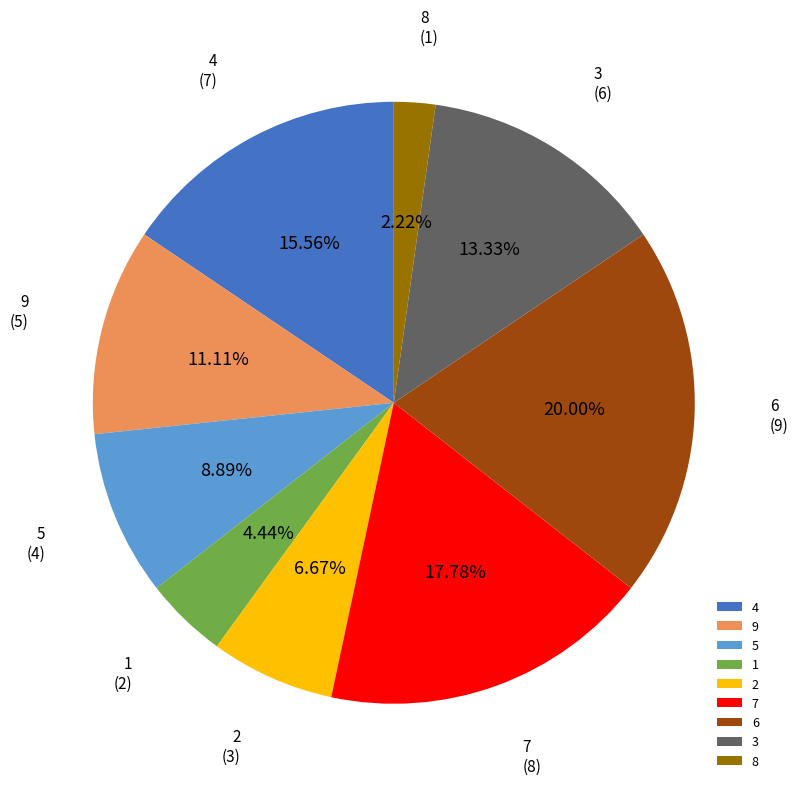

What is the ratio of the value at 3 to the value at 1?

3.0